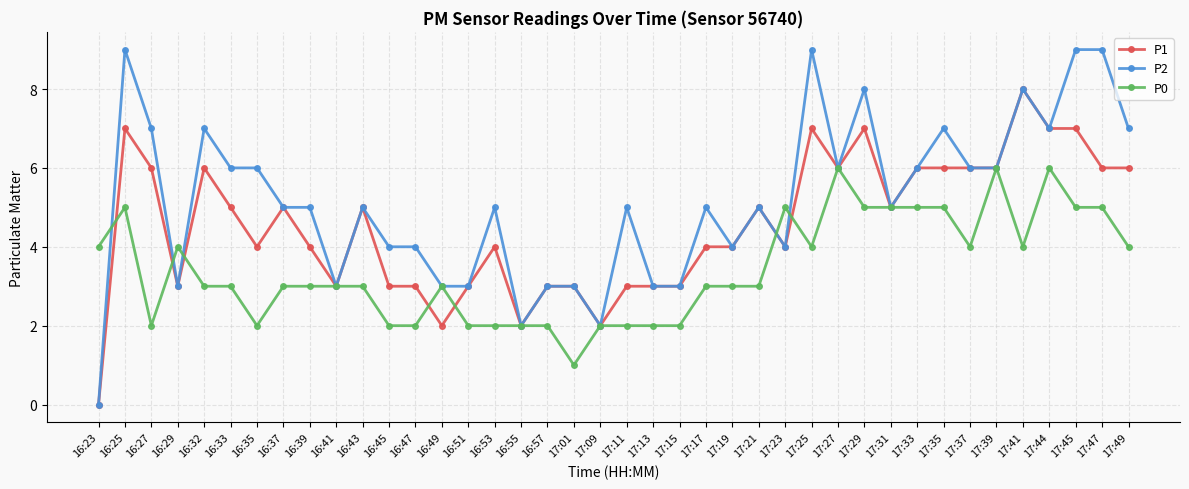

True or false: P2 has a value of 2 at 16:25.

False